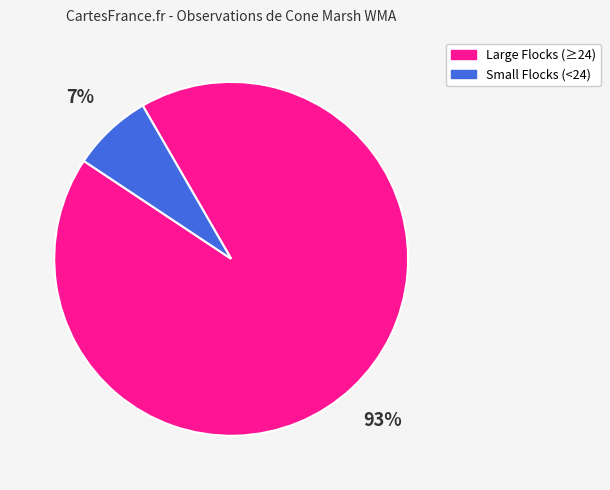

Rank the categories by value from highest to lowest.

Large Flocks (≥24), Small Flocks (<24)